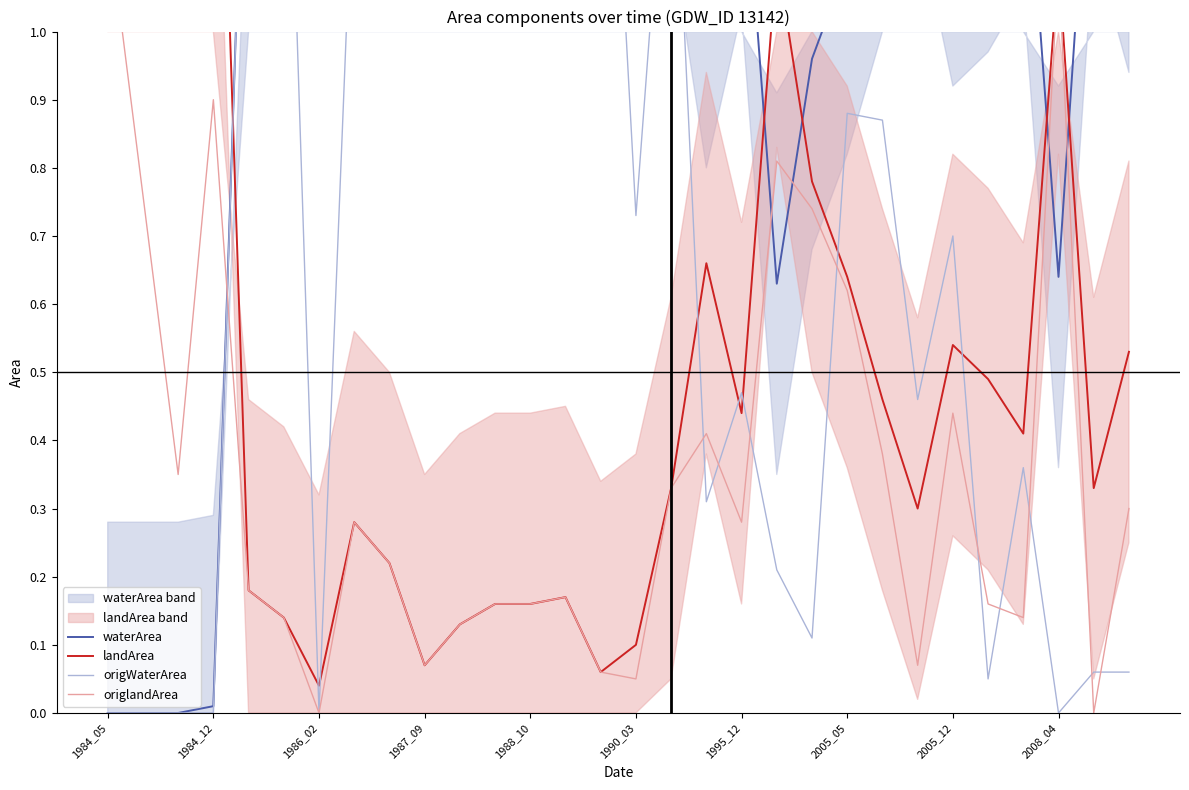

What is the difference between the highest and lowest values at 20?

0.8